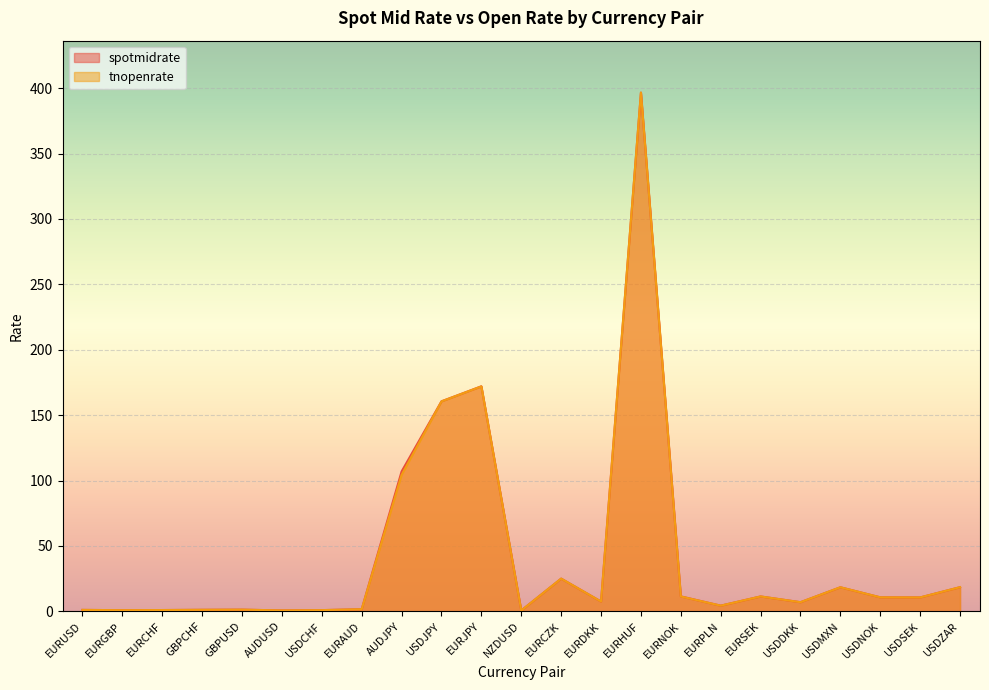

What is the sum of the tnopenrate values at USDSEK and EURDKK?

18.1